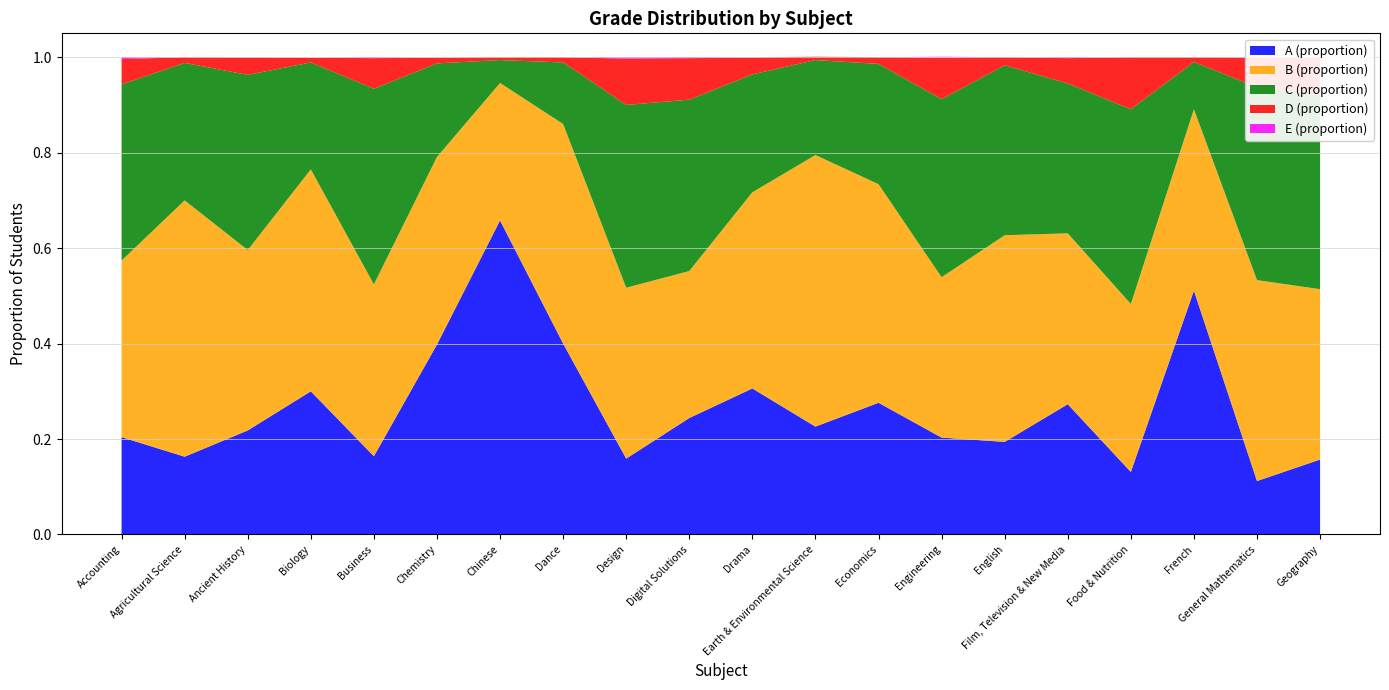

Reading right to left, transcribe all the data shown in this chart.

A (proportion): 0.2	0.1	0.5	0.1	0.3	0.2	0.2	0.3	0.2	0.3	0.2	0.2	0.4	0.7	0.4	0.2	0.3	0.2	0.2	0.2
B (proportion): 0.4	0.4	0.4	0.4	0.4	0.4	0.3	0.5	0.6	0.4	0.3	0.4	0.5	0.3	0.4	0.4	0.5	0.4	0.5	0.4
C (proportion): 0.4	0.4	0.1	0.4	0.3	0.4	0.4	0.3	0.2	0.2	0.4	0.4	0.1	0.0	0.2	0.4	0.2	0.4	0.3	0.4
D (proportion): 0.1	0.1	0.0	0.1	0.1	0.0	0.1	0.0	0.0	0.0	0.1	0.1	0.0	0.0	0.0	0.1	0.0	0.0	0.0	0.1
E (proportion): 0.0	0.0	0.0	0.0	0.0	0.0	0.0	0.0	0.0	0.0	0.0	0.0	0.0	0.0	0.0	0.0	0.0	0.0	0.0	0.0